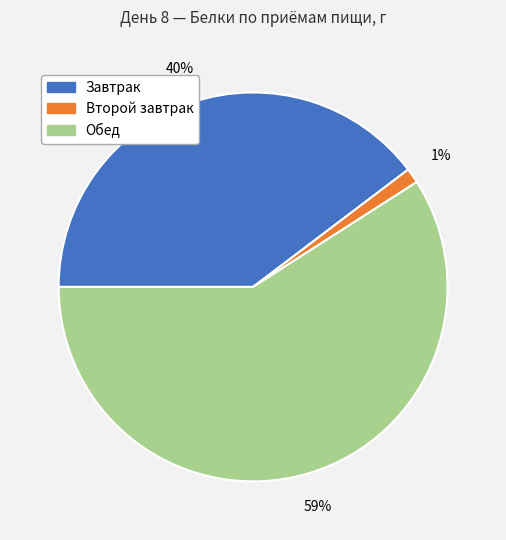

To the nearest percent, what is the difference between the largest and smallest slice percentages?

58%